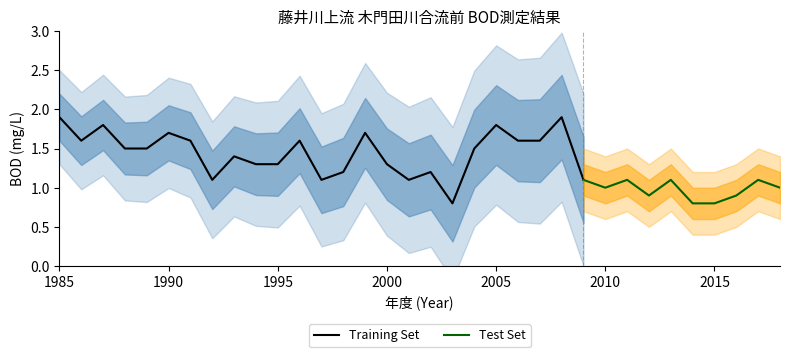

List the labels in order of value, smallest first.

2003, 2014, 2015, 2012, 2016, 2010, 2018, 1992, 1997, 2001, 2009, 2011, 2013, 2017, 1998, 2002, 1994, 1995, 2000, 1993, 1988, 1989, 2004, 1986, 1991, 1996, 2006, 2007, 1990, 1999, 1987, 2005, 1985, 2008